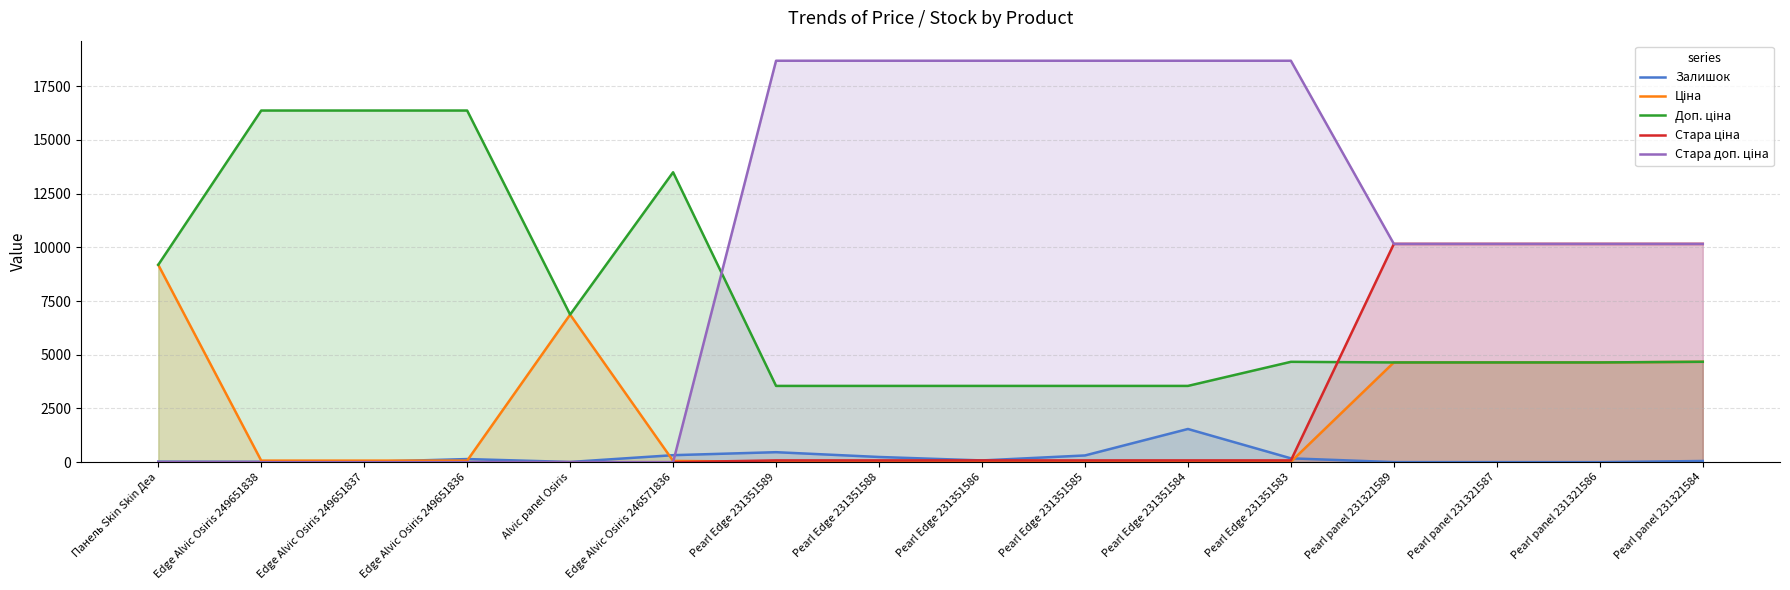

Read the Залишок value at Pearl Edge 231351584.

1545.0